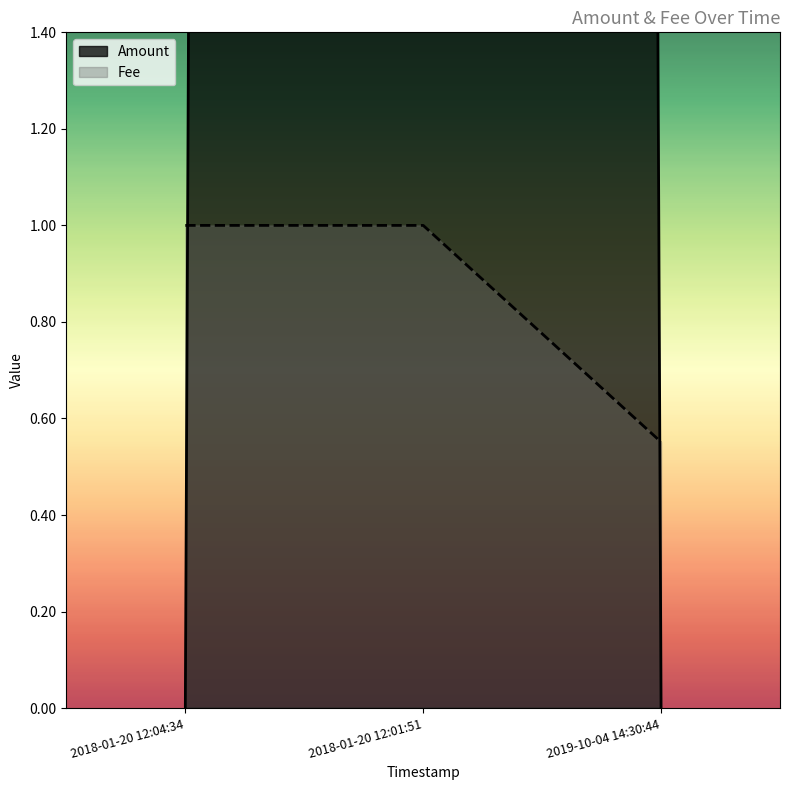

Which category has the lowest value in the Fee series?

2019-10-04 14:30:44